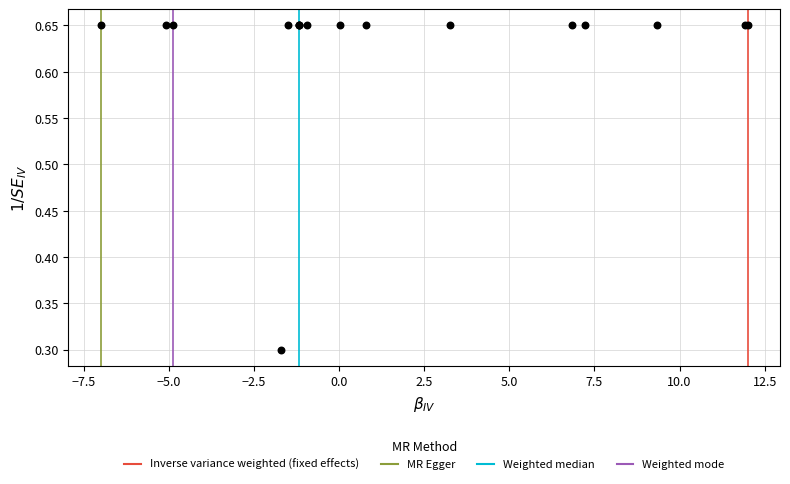

What Y value in the scatter plot is closest to 0?

0.3